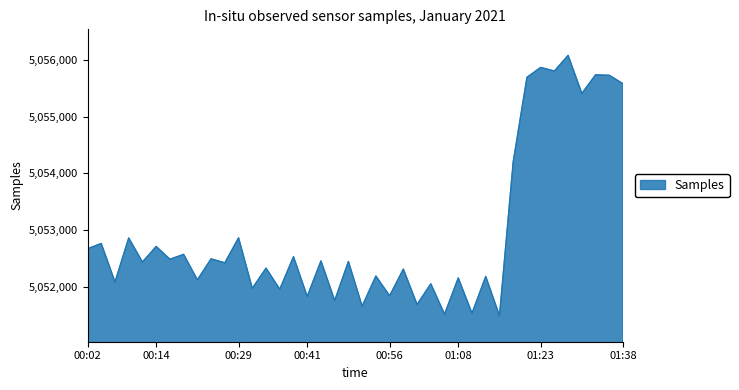

What is the greatest value displayed?

5056085